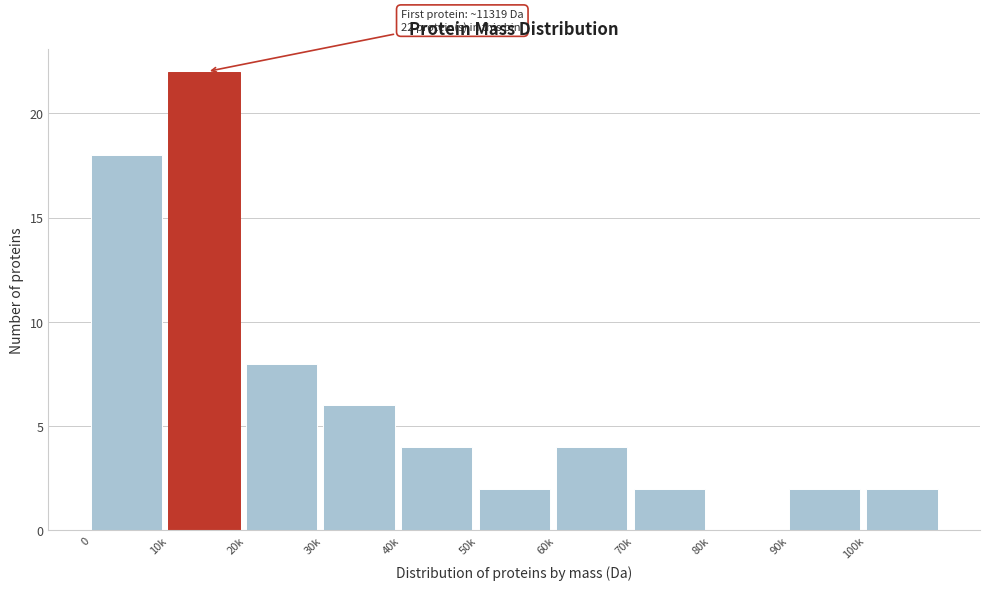

Reading left to right, transcribe all the data shown in this chart.

0=18	10k=22	20k=8	30k=6	40k=4	50k=2	60k=4	70k=2	80k=0	90k=2	100k=2